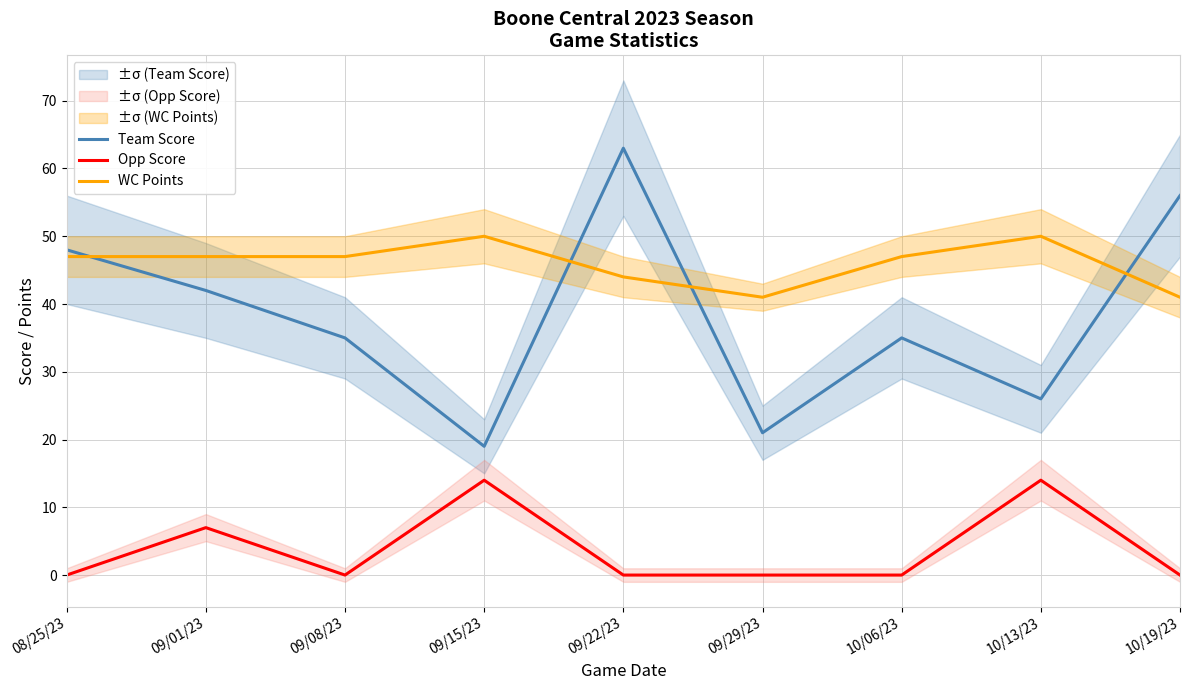

Reading left to right, extract all data points from this chart.

Team Score: 48	42	35	19	63	21	35	26	56
Opp Score: 0	7	0	14	0	0	0	14	0
WC Points: 47	47	47	50	44	41	47	50	41